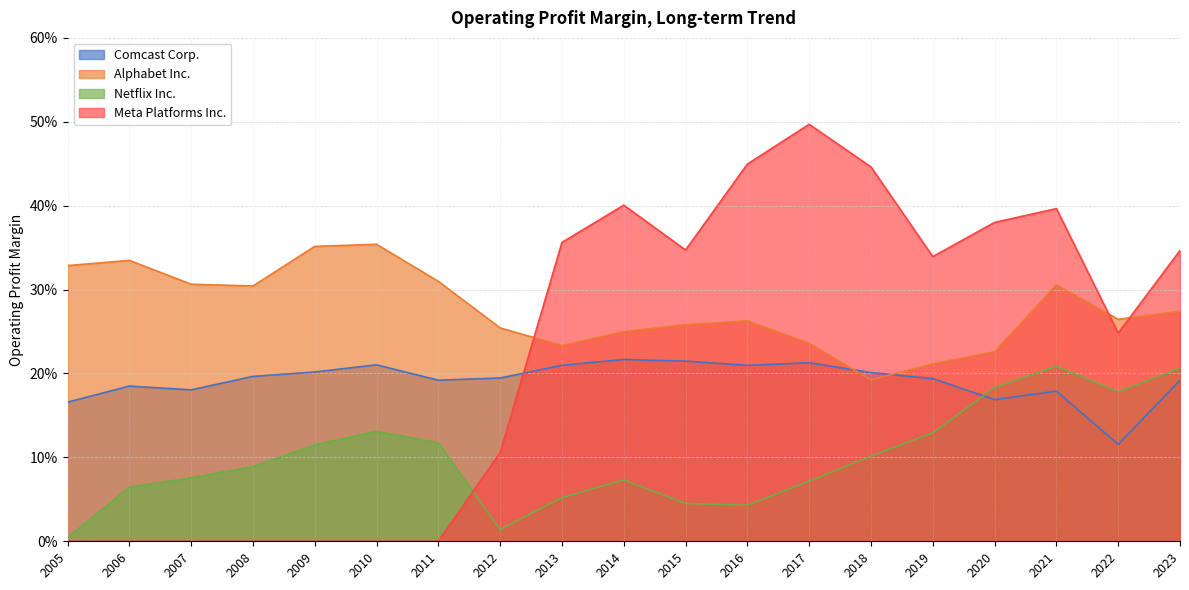

List the series in order of their overall mean, lowest first.

Netflix Inc., Comcast Corp., Meta Platforms Inc., Alphabet Inc.